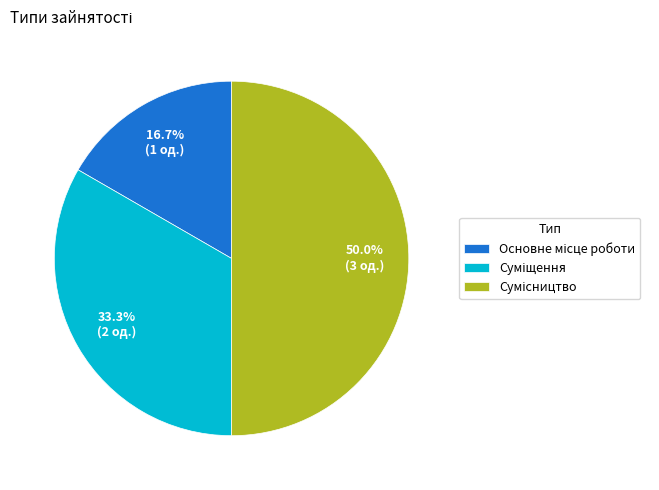

Approximately how many times larger is the value at Суміщення compared to Сумісництво?

0.7